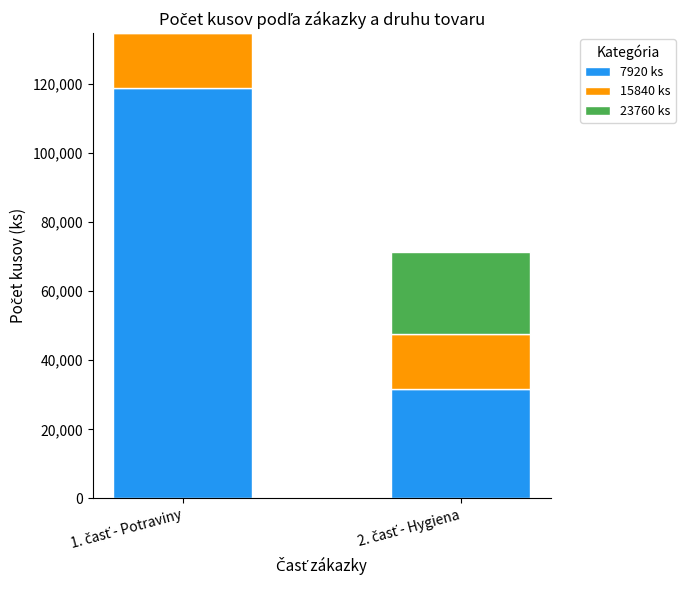

What is the highest value of the 7920 ks series?

118800